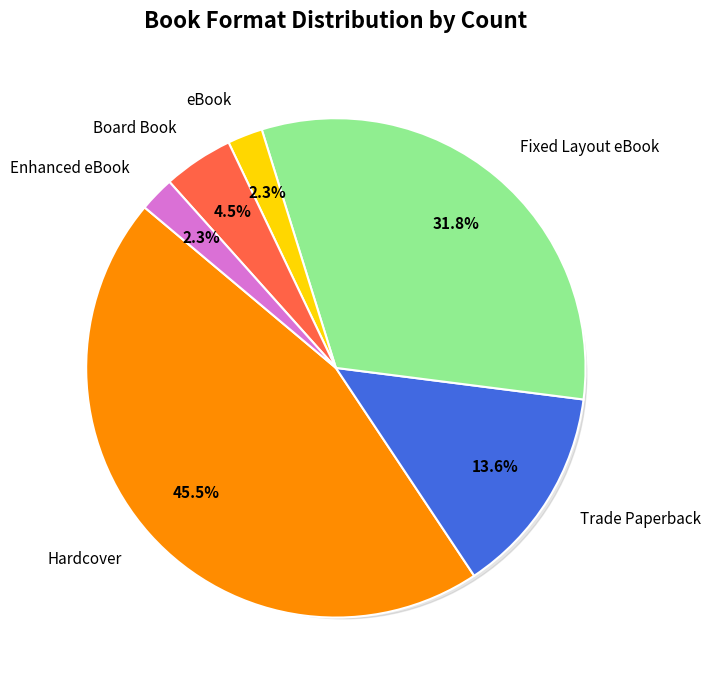

Approximately how many times larger is the value at Board Book compared to Trade Paperback?

0.3